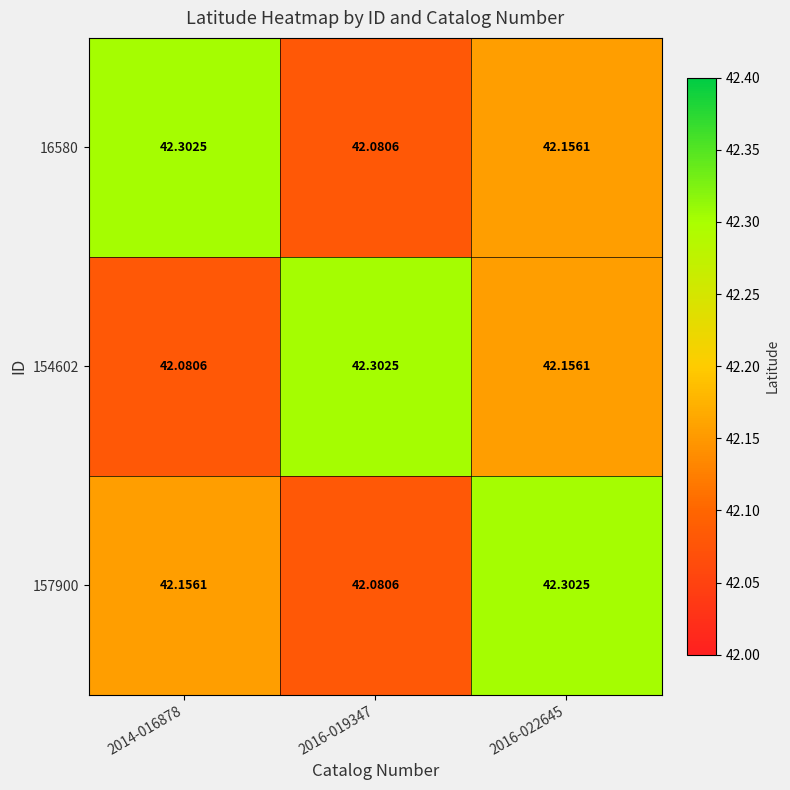

What is the smallest value displayed?

42.1